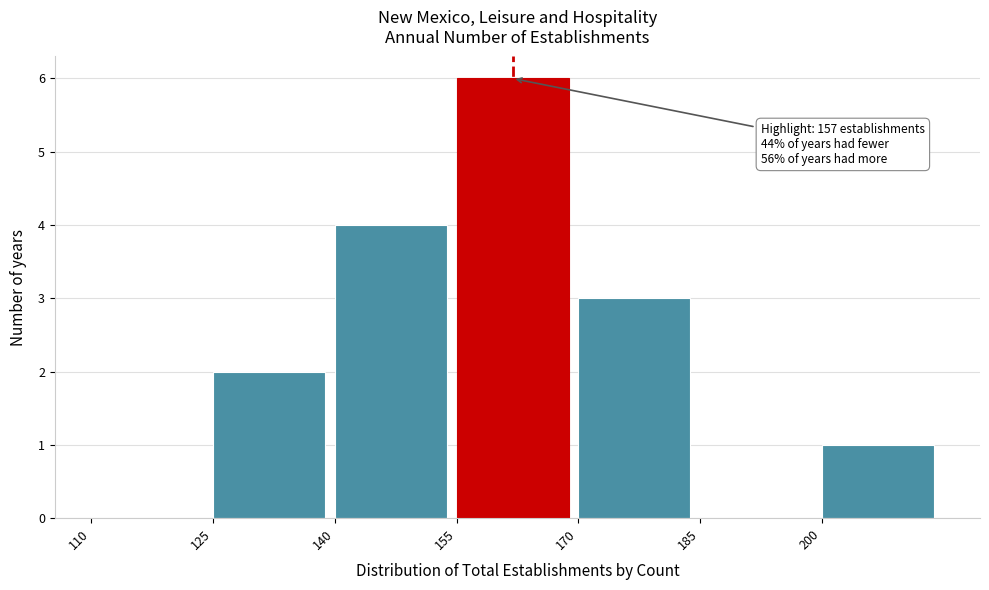

Which range on the x-axis has the tallest bar?

155 to 170